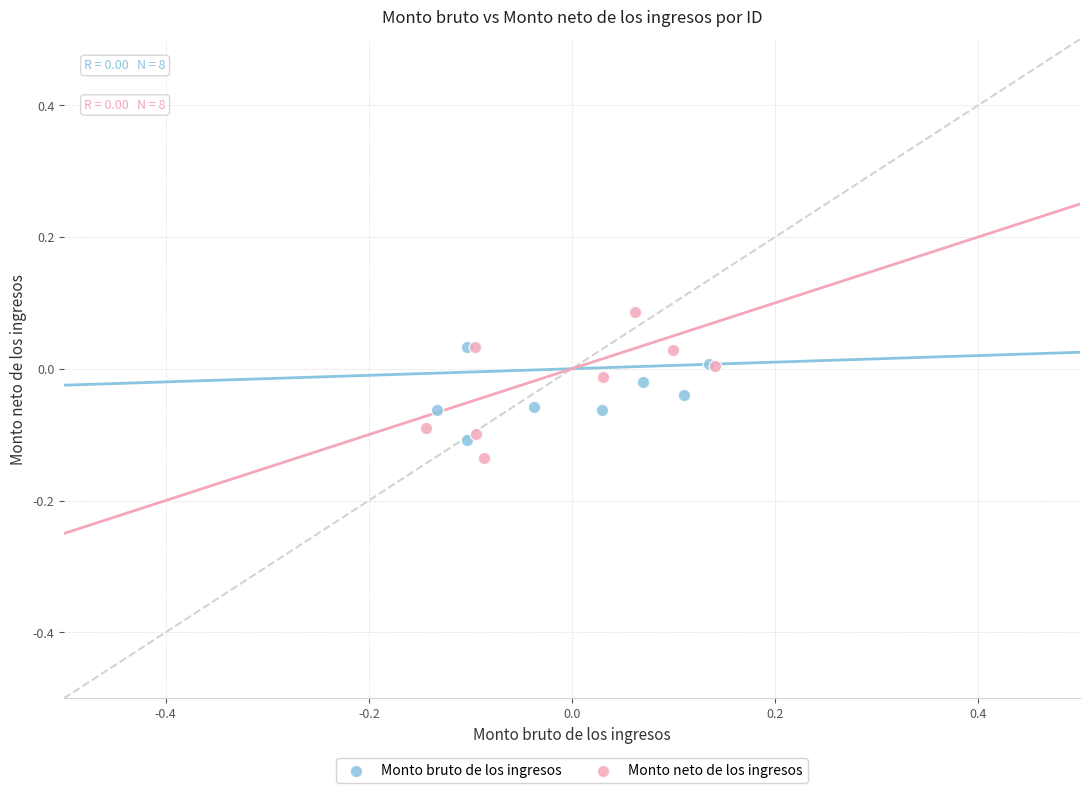

Which series has the largest Y range (max minus min)?

Monto neto de los ingresos